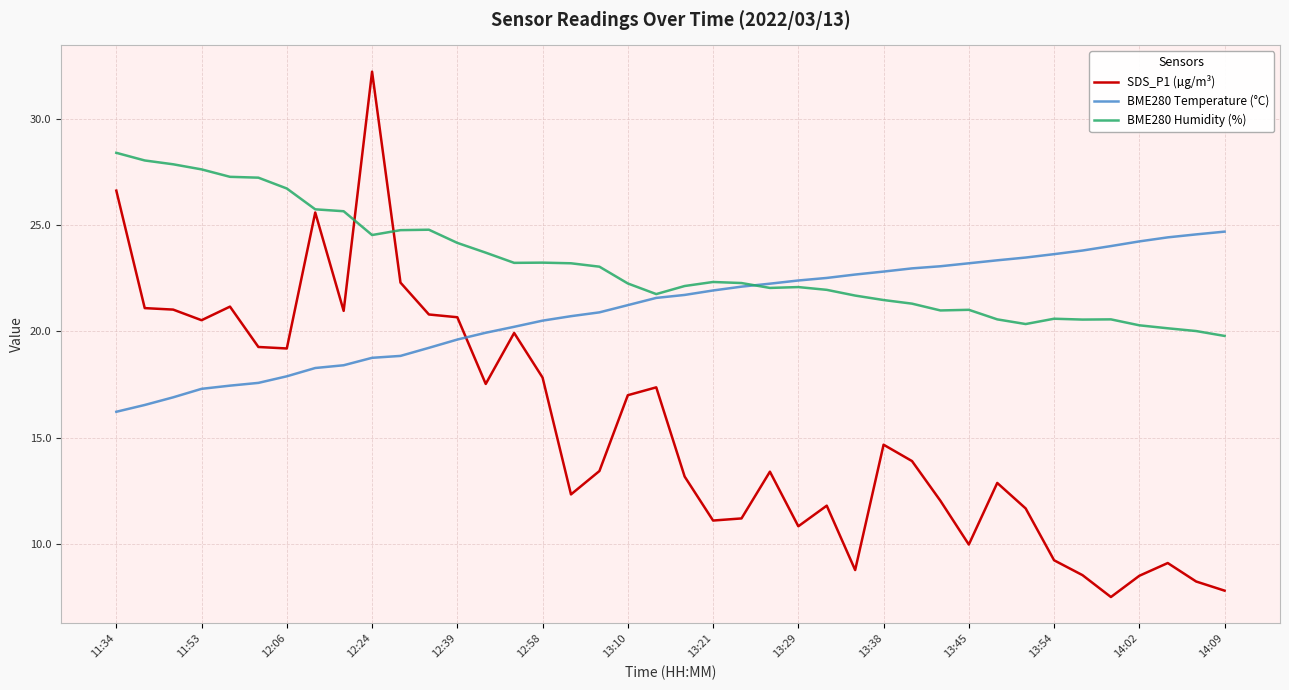

What is the difference between the maximum and second lowest values in the BME280 Temperature (°C) series?

8.2